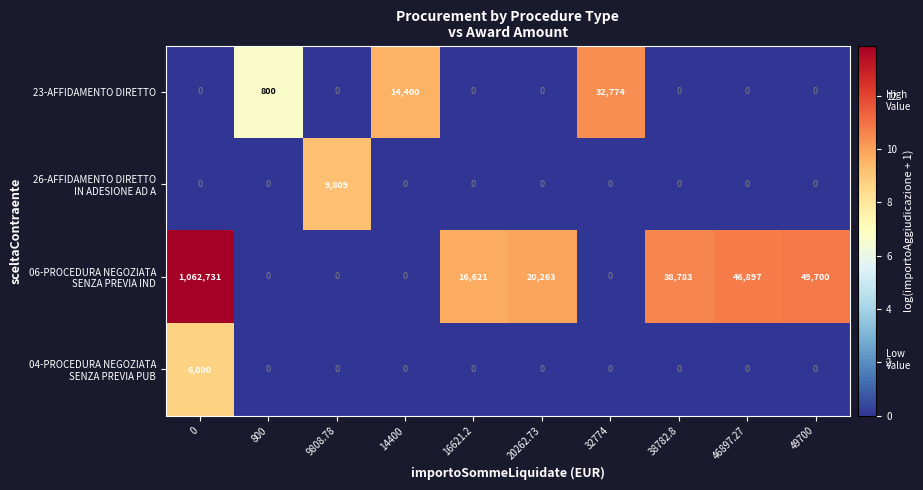

What is the difference between the highest and lowest values at 49700?

49700